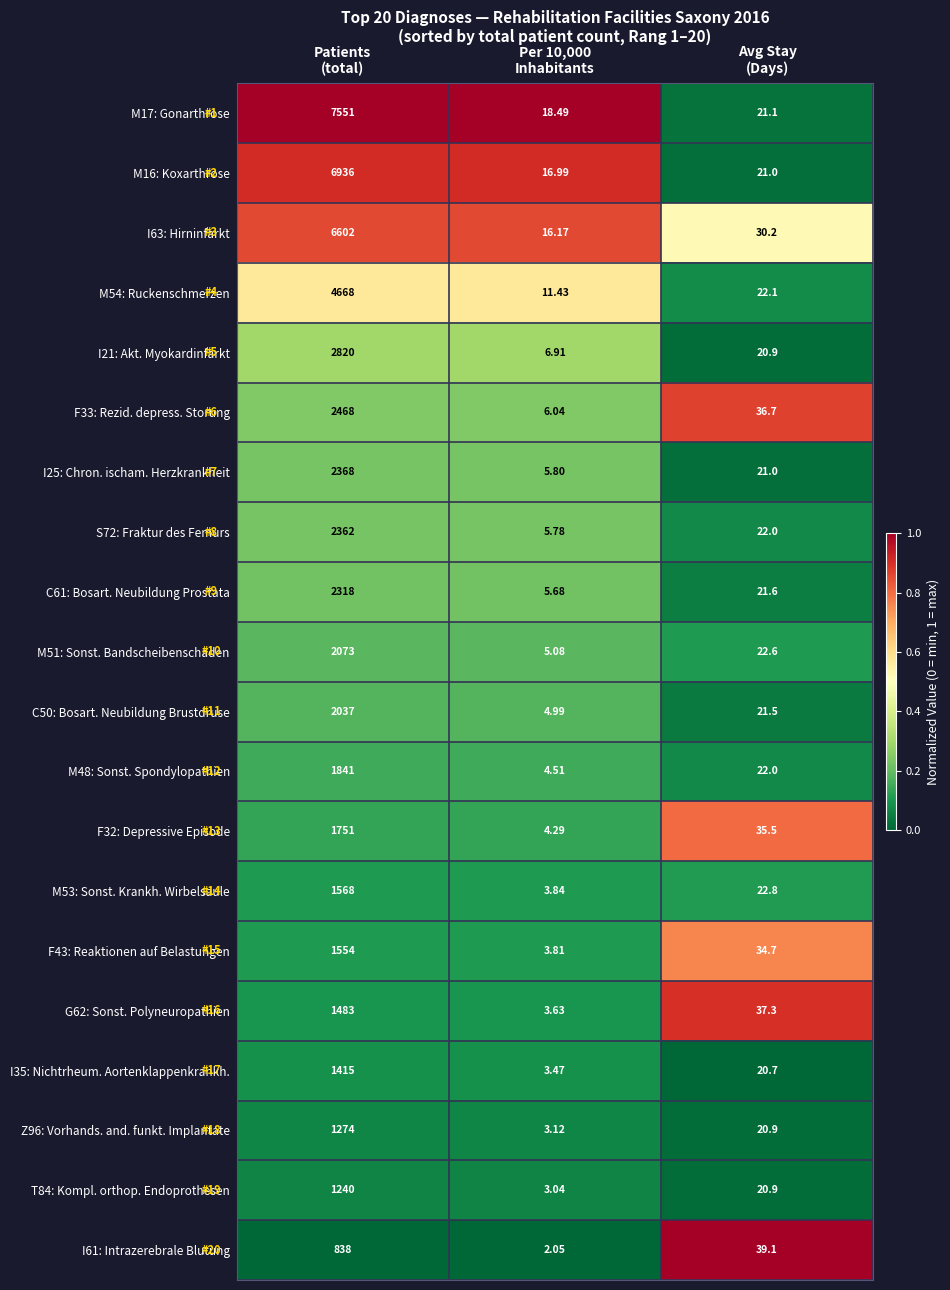

How many categories are shown in the chart?

3